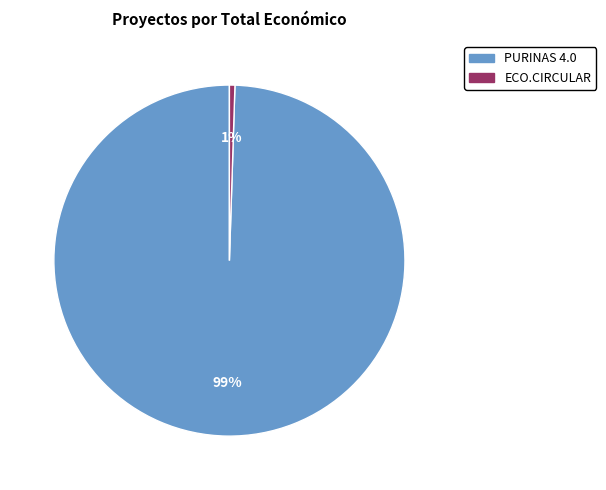

Rank the categories by value from lowest to highest.

ECO.CIRCULAR, PURINAS 4.0